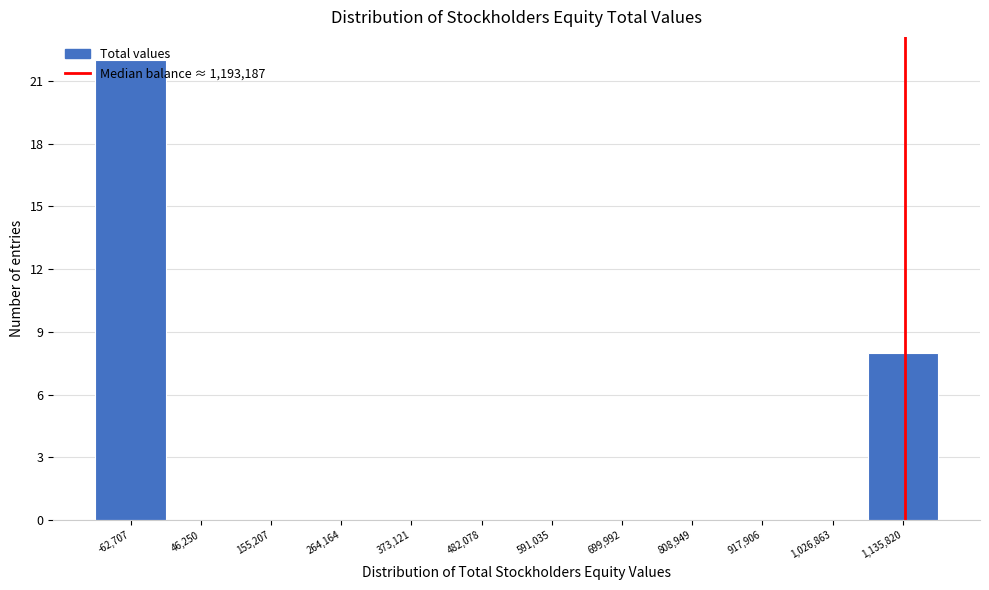

Which has a higher value, 1,135,820 or 46,250?

1,135,820